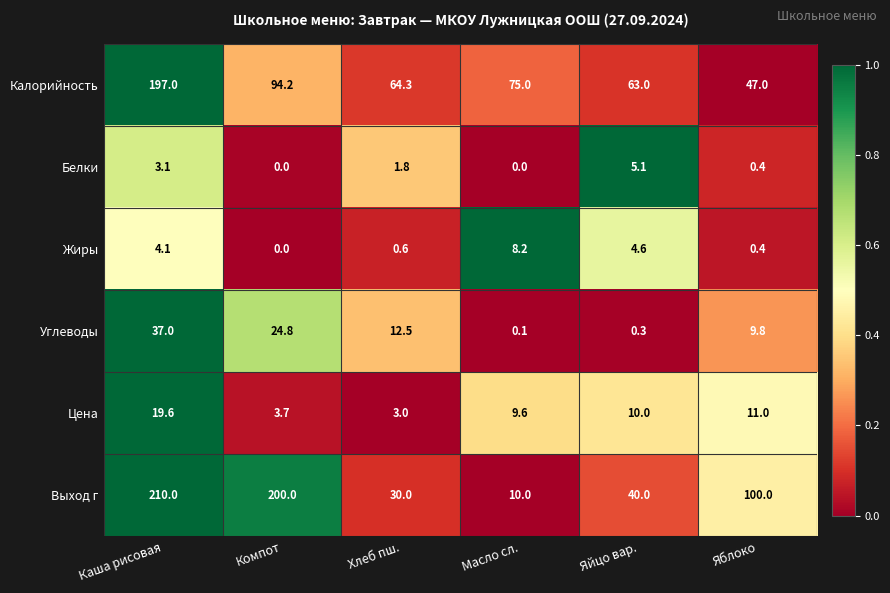

What is the maximum value for Цена?

19.6